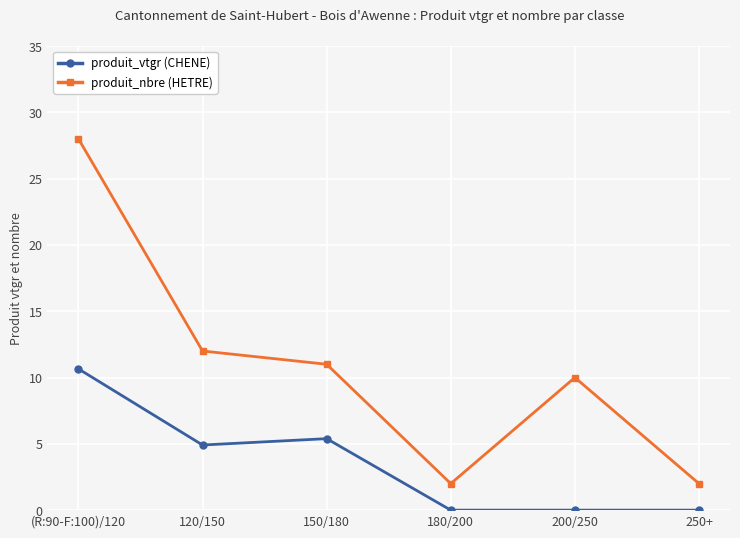

What is the average value of the produit_nbre (HETRE) series?

10.8